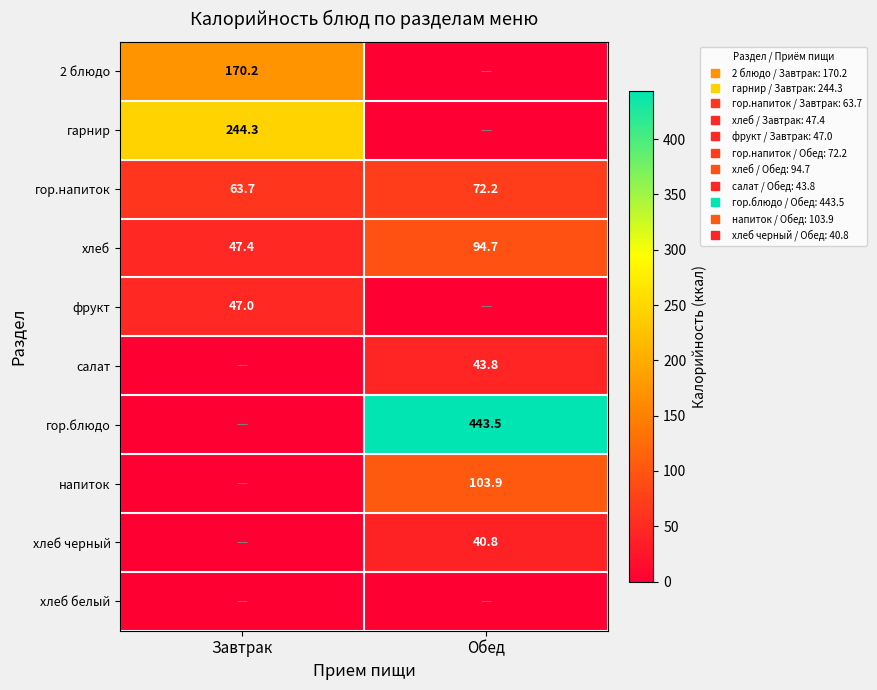

What is the spread (max minus min) of values at Обед?

443.5